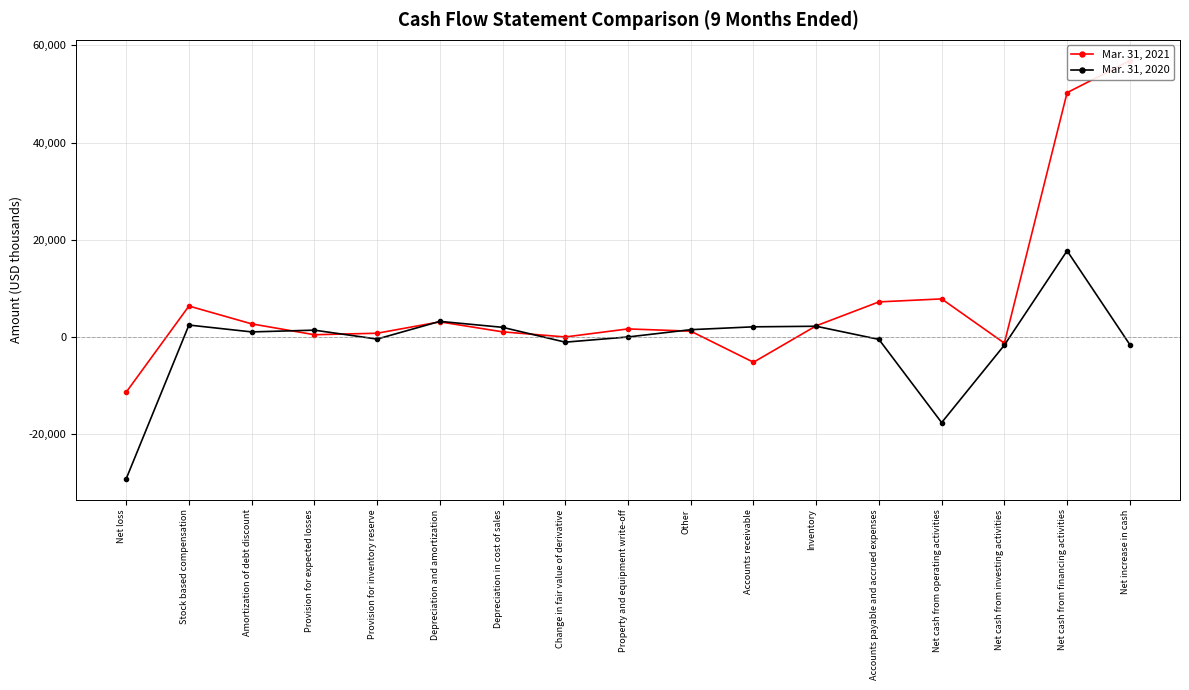

Reading left to right, transcribe all the data shown in this chart.

Mar. 31, 2021: Net loss=-11363	Stock based compensation=6366	Amortization of debt discount=2696	Provision for expected losses=459	Provision for inventory reserve=768	Depreciation and amortization=3111	Depreciation in cost of sales=1055	Change in fair value of derivative=0	Property and equipment write-off=1658	Other=1192	Accounts receivable=-5204	Inventory=2297	Accounts payable and accrued expenses=7218	Net cash from operating activities=7835	Net cash from investing activities=-1269	Net cash from financing activities=50283	Net increase in cash=56849
Mar. 31, 2020: Net loss=-29181	Stock based compensation=2453	Amortization of debt discount=1040	Provision for expected losses=1400	Provision for inventory reserve=-434	Depreciation and amortization=3209	Depreciation in cost of sales=1984	Change in fair value of derivative=-1070	Property and equipment write-off=0	Other=1501	Accounts receivable=2088	Inventory=2204	Accounts payable and accrued expenses=-500	Net cash from operating activities=-17626	Net cash from investing activities=-1678	Net cash from financing activities=17734	Net increase in cash=-1570